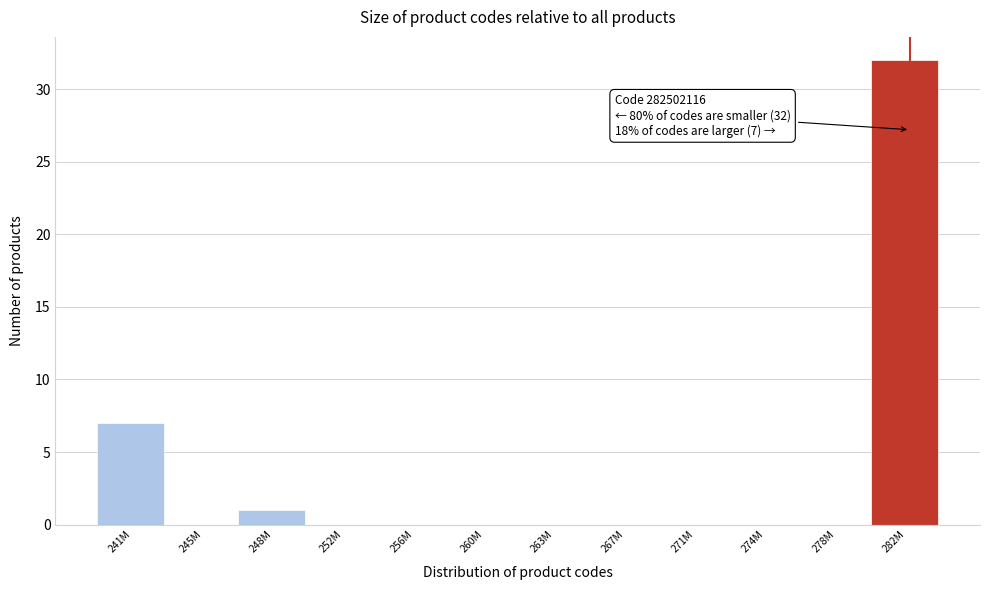

Reading left to right, transcribe all the data shown in this chart.

241M=7	245M=0	248M=1	252M=0	256M=0	260M=0	263M=0	267M=0	271M=0	274M=0	278M=0	282M=32